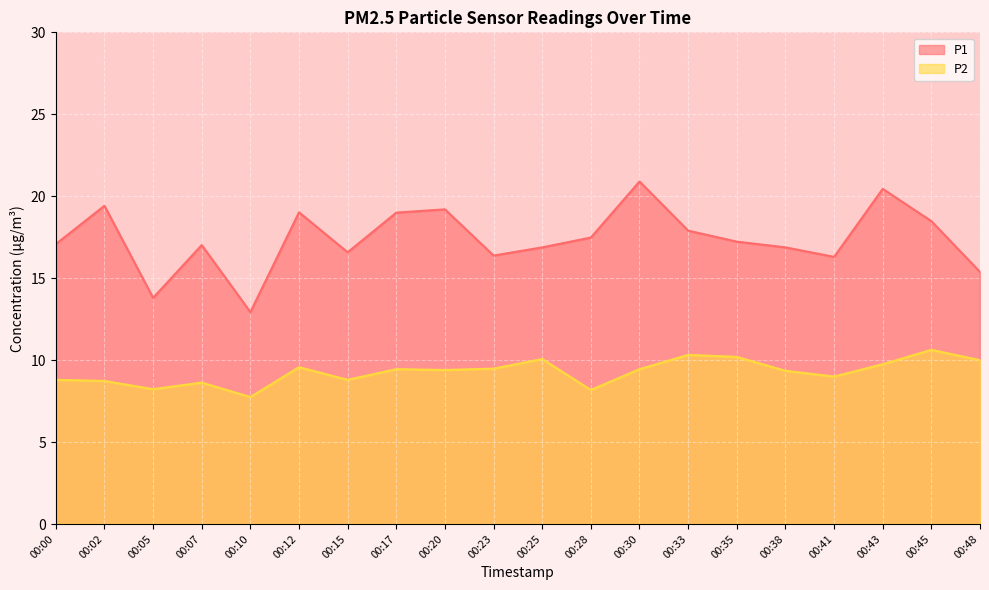

What is the lowest value of the P2 series?

7.8